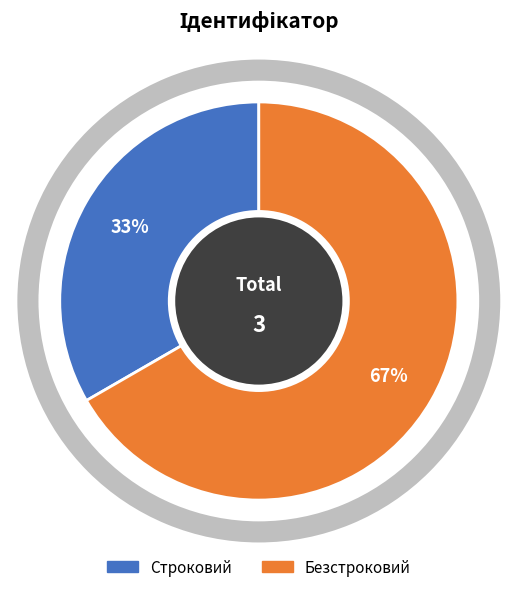

To the nearest percent, what is the difference between the largest and smallest slice percentages?

33%